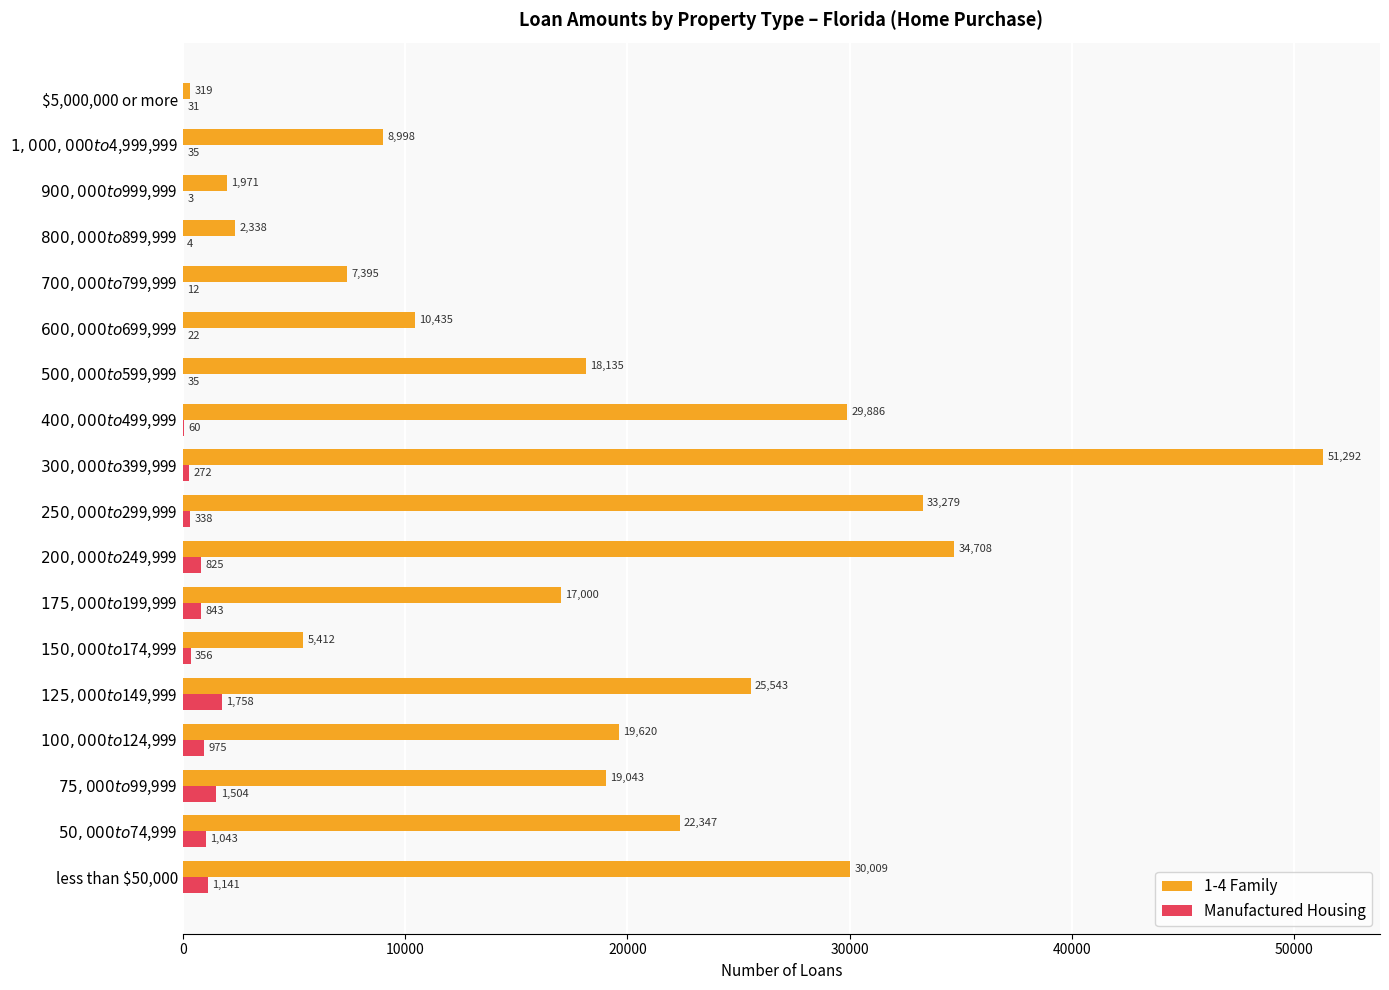

Which series has the largest total across all categories?

1-4 Family